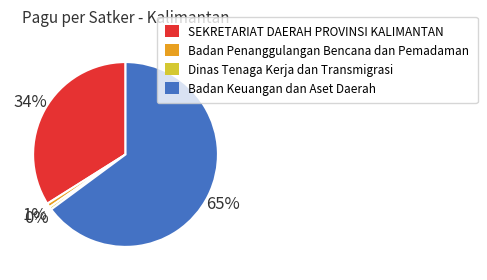

To the nearest percent, what percentage of the pie is Badan Keuangan dan Aset Daerah?

65%